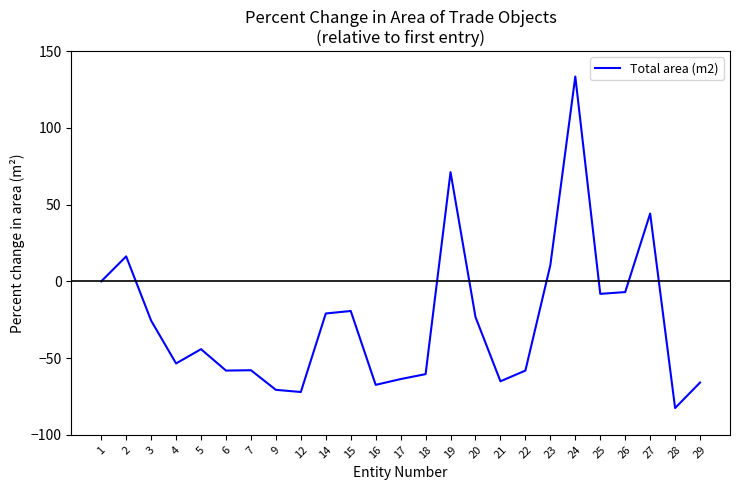

What is the difference between the values at 6 and 29?

7.8